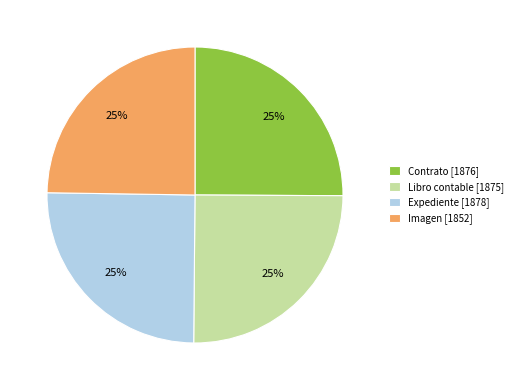

To the nearest percent, what percentage of the pie is Contrato?

25%